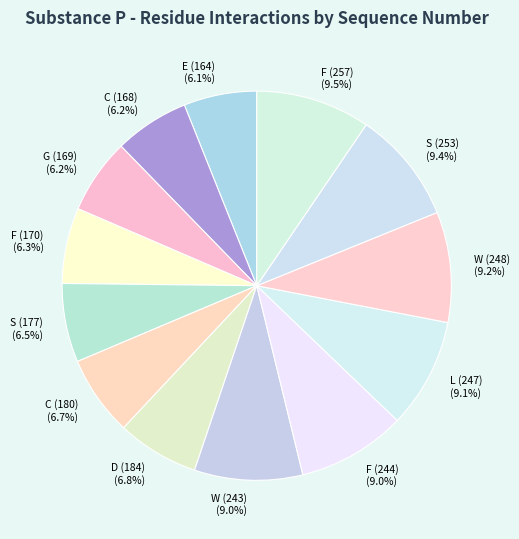

How many slices are in this pie chart?

13